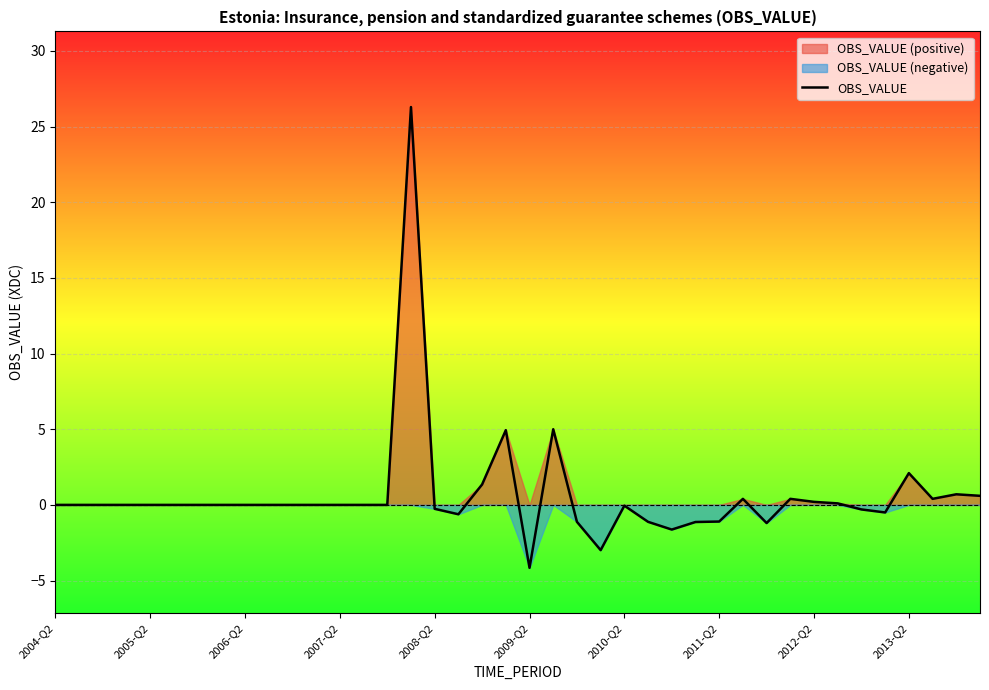

What is the change in value from 13 to 31?

+0.4